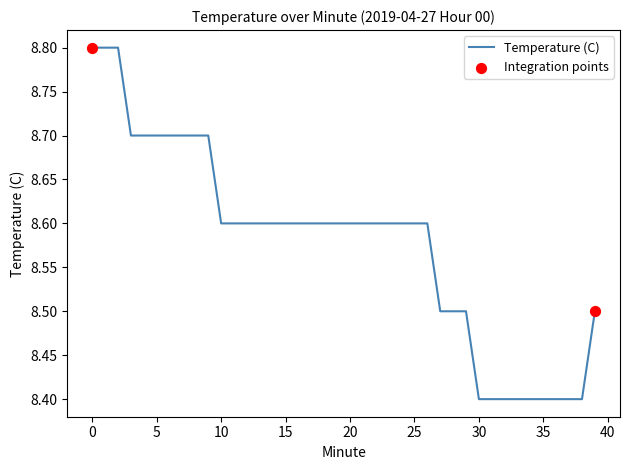

What is the maximum value shown in the chart?

8.8